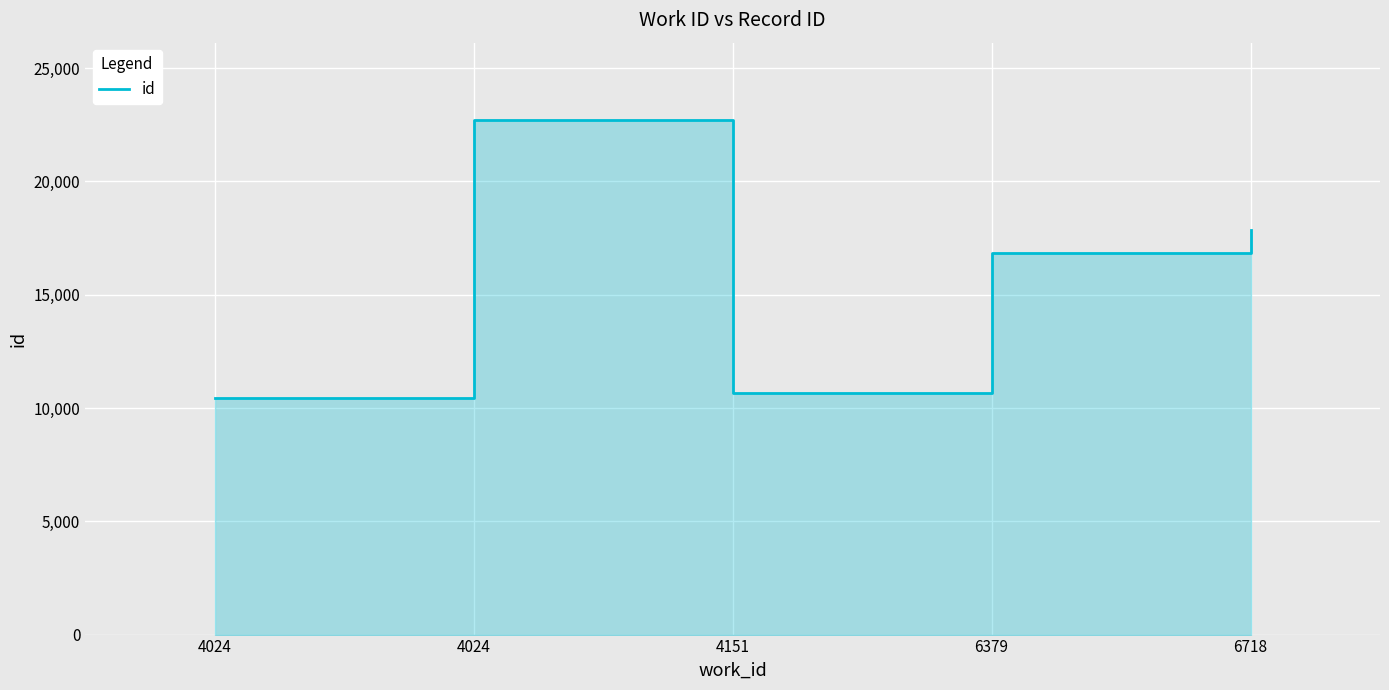

Where does the data first go above 16858?

4024